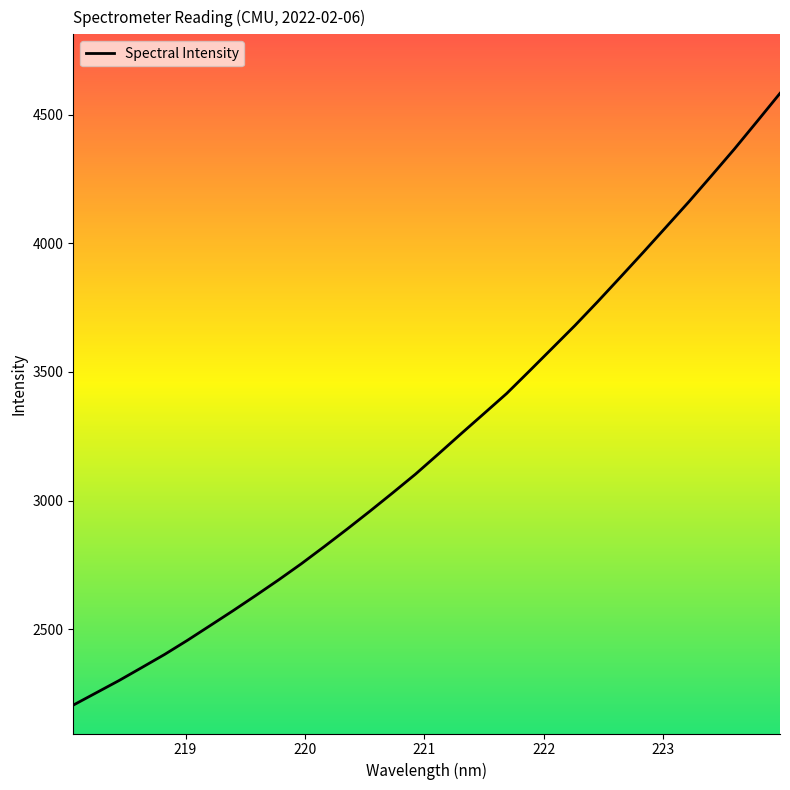

What is the difference between the maximum and minimum values?

2376.4